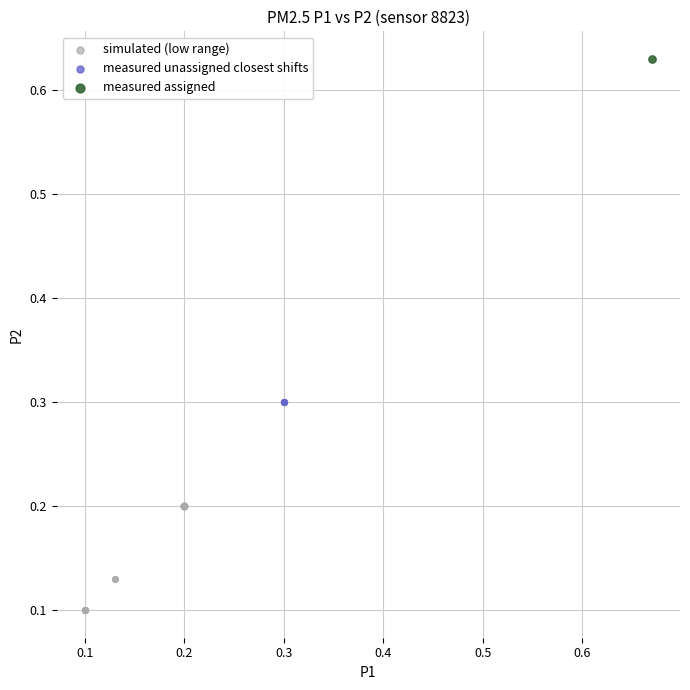

What are all the series names shown in the legend?

simulated (low range), measured unassigned closest shifts, measured assigned